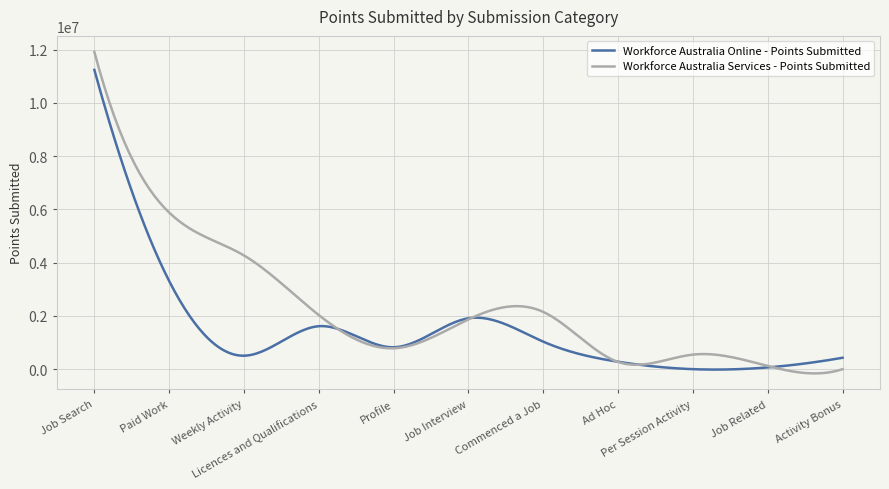

Which series ends up on top after the final intersection of Workforce Australia Online - Points Submitted and Workforce Australia Services - Points Submitted?

Workforce Australia Online - Points Submitted